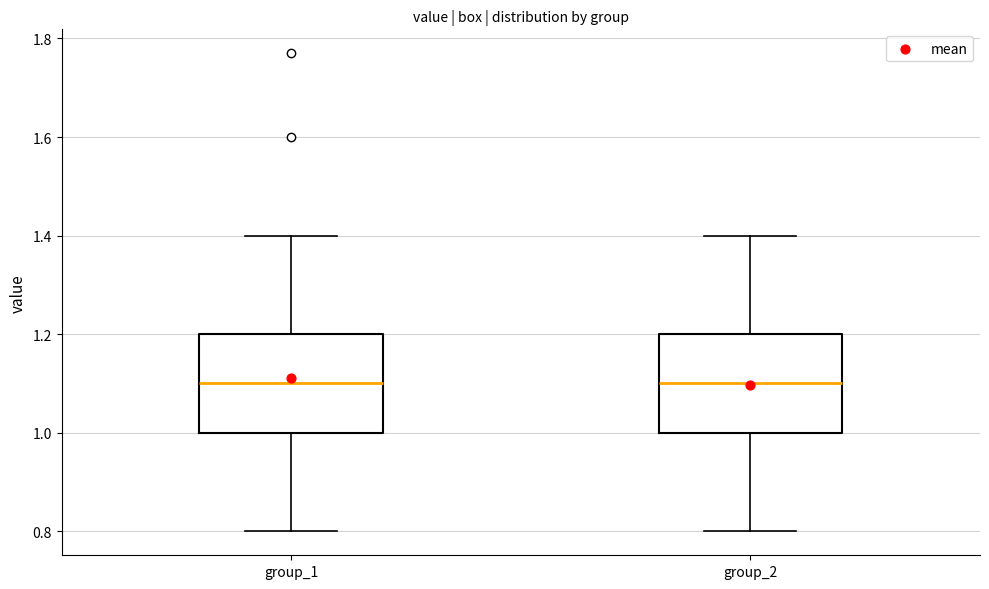

Reading left to right, transcribe this box plot: for each box, give where its median line is, the range the box spans, and where its two whiskers end, as read against the y-axis. The values are not printed on the chart, so give them approximately, as read against the axis.

group_1: median 1.1, box 1.0 to 1.2, whiskers 0.8 to 1.4
group_2: median 1.1, box 1.0 to 1.2, whiskers 0.8 to 1.4